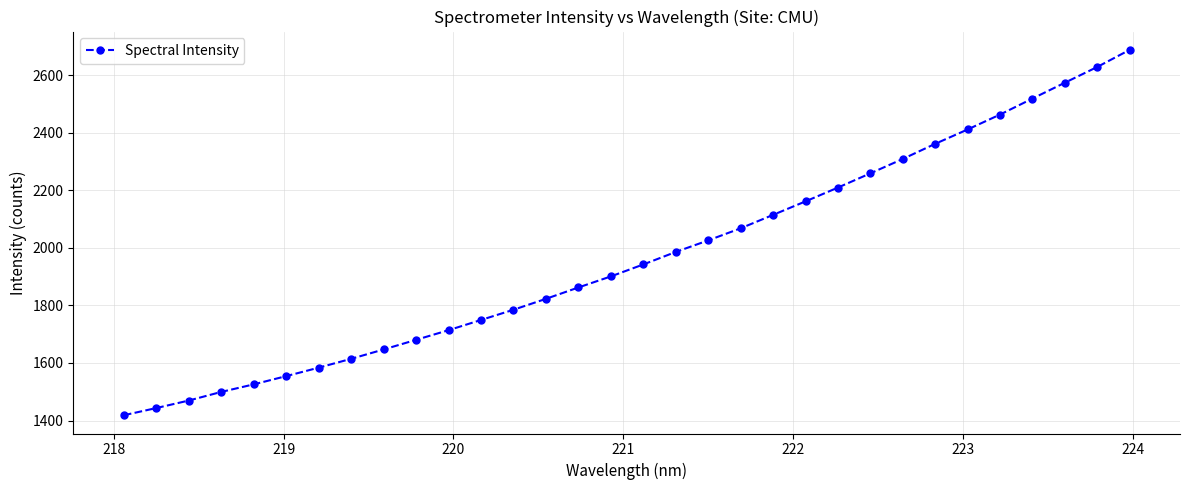

What is the smallest value displayed?

1418.4